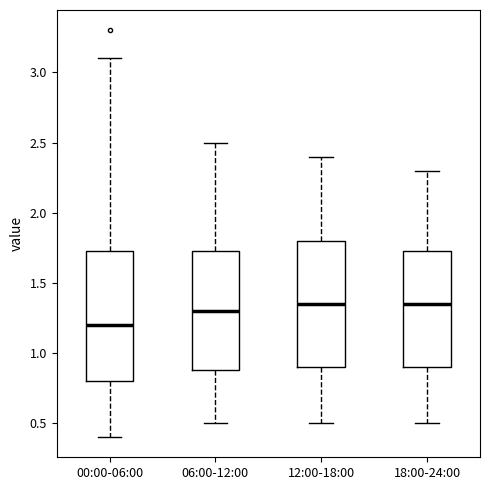

Where does the median line of the box for 06:00-12:00 sit on the y-axis? The values are not printed on the chart, so give them approximately, as read against the axis.

1.30